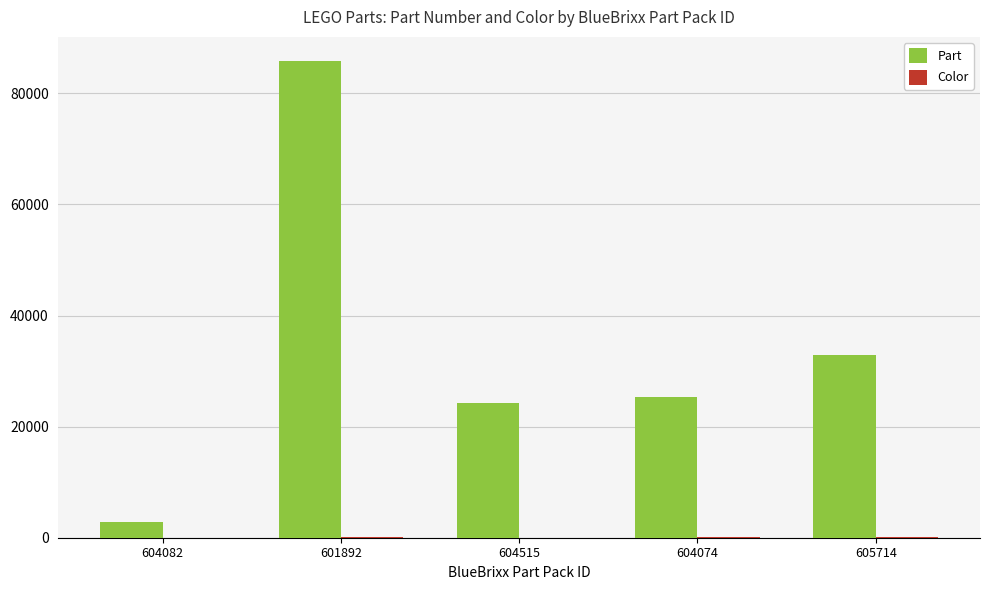

What is the maximum value shown in the chart?

85861